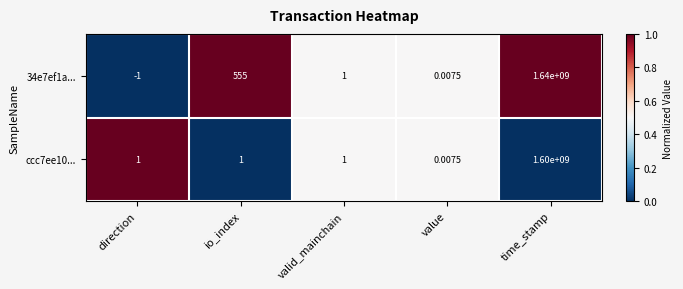

Rank the series by their average value, from lowest to highest.

ccc7ee10..., 34e7ef1a...